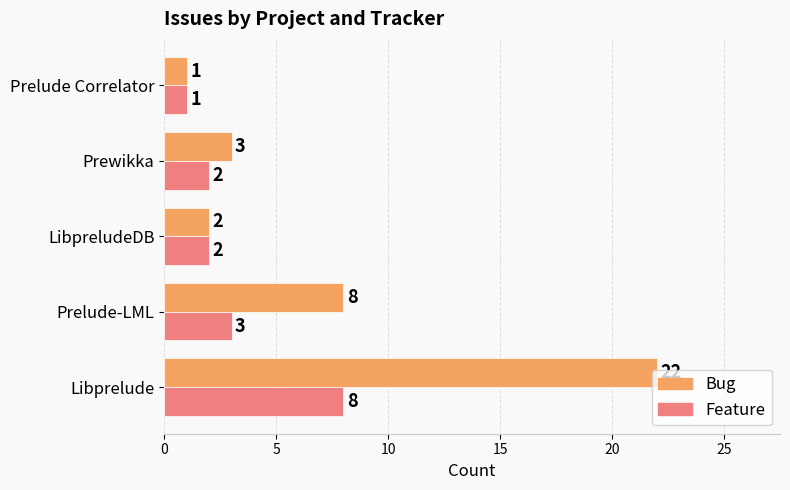

What is the average value of the Bug series?

7